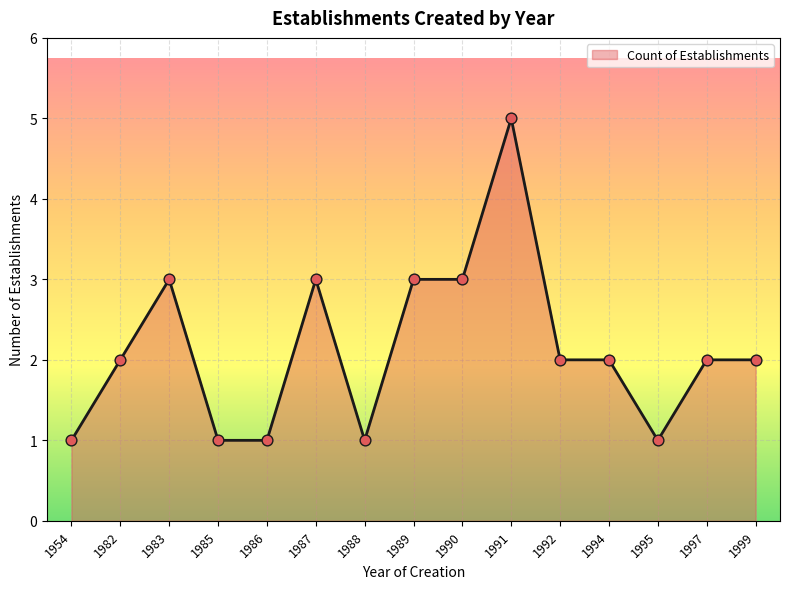

What is the ratio of the value at 1995 to the value at 1988?

1.0